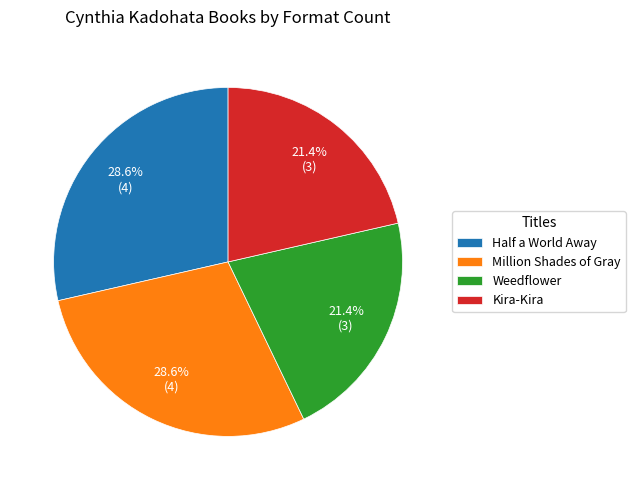

Count the number of slices in the pie.

4